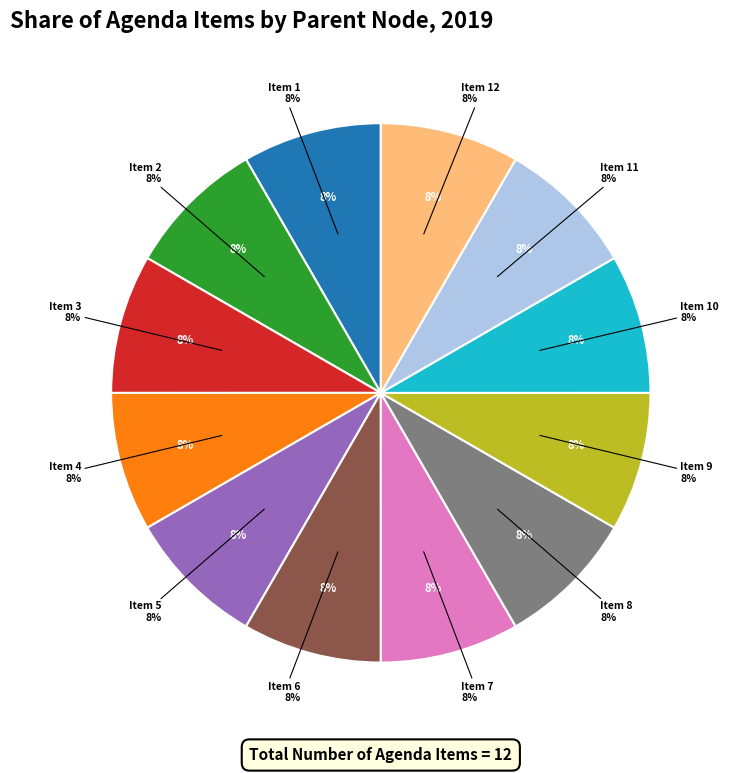

How many slices are in this pie chart?

12